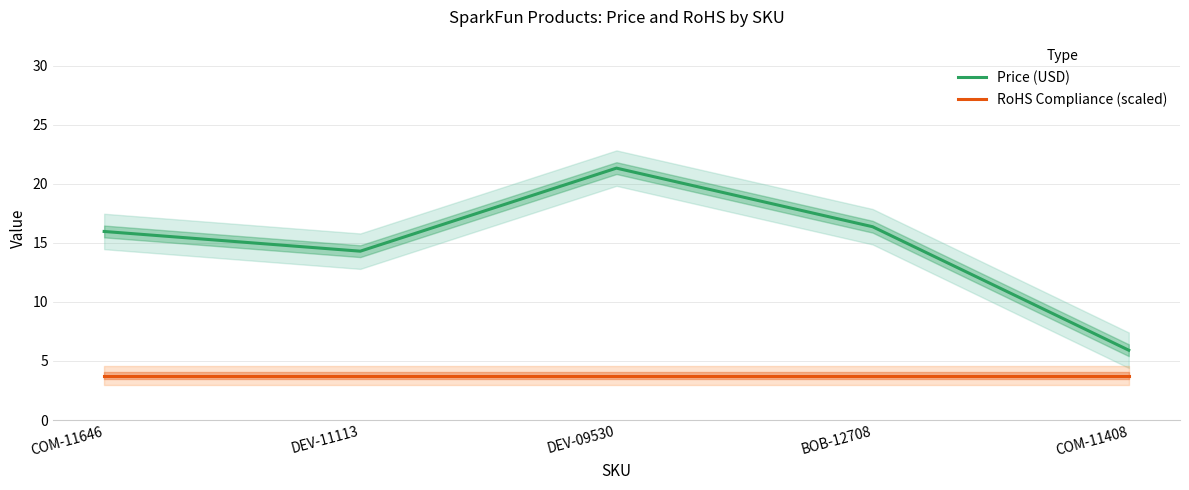

Count the number of categories in the chart.

5